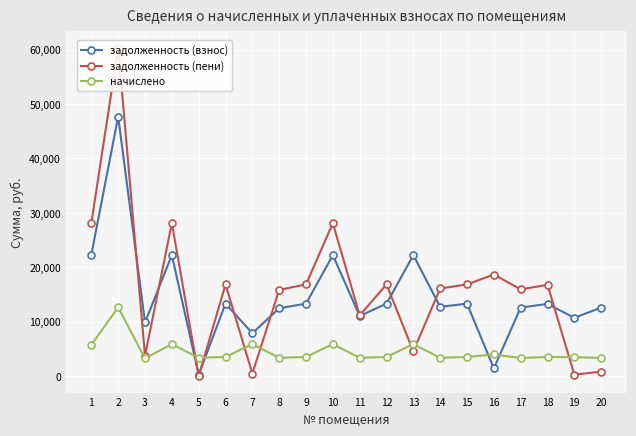

In задолженность (взнос), how many points are higher than both neighbors (excluding endpoints)?

7